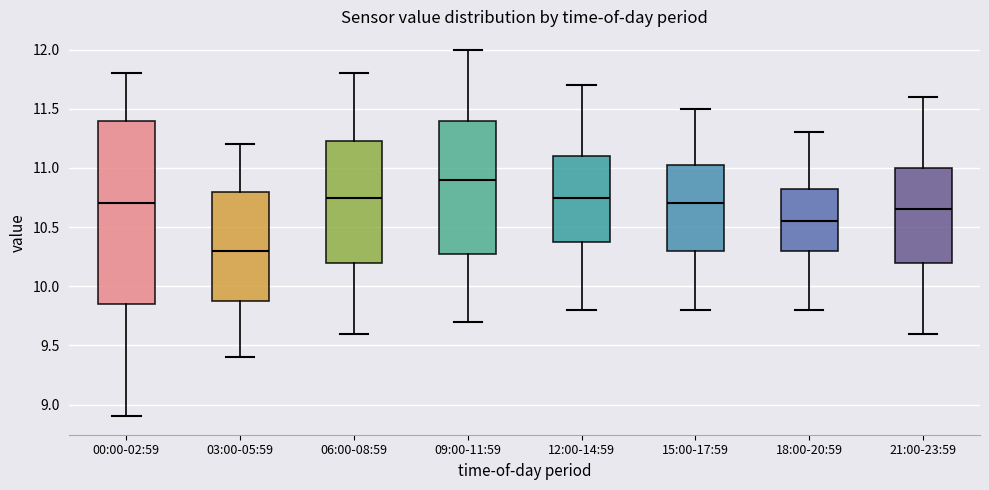

Reading left to right, transcribe this box plot: for each box, give where its median line is, the range the box spans, and where its two whiskers end, as read against the y-axis. The values are not printed on the chart, so give them approximately, as read against the axis.

00:00-02:59: median 10.70, box 9.85 to 11.40, whiskers 8.90 to 11.80
03:00-05:59: median 10.30, box 9.90 to 10.80, whiskers 9.40 to 11.20
06:00-08:59: median 10.75, box 10.20 to 11.25, whiskers 9.60 to 11.80
09:00-11:59: median 10.90, box 10.30 to 11.40, whiskers 9.70 to 12.00
12:00-14:59: median 10.75, box 10.40 to 11.10, whiskers 9.80 to 11.70
15:00-17:59: median 10.70, box 10.30 to 11.05, whiskers 9.80 to 11.50
18:00-20:59: median 10.55, box 10.30 to 10.85, whiskers 9.80 to 11.30
21:00-23:59: median 10.65, box 10.20 to 11.00, whiskers 9.60 to 11.60